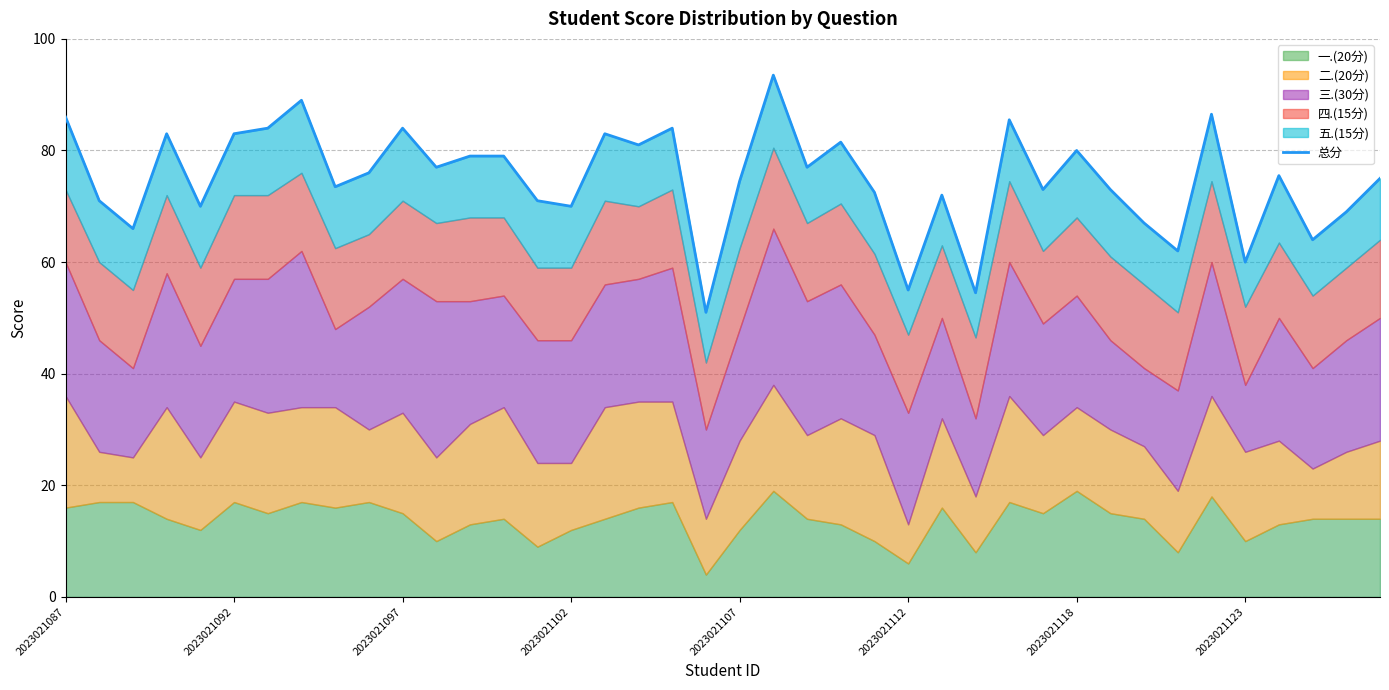

What is the difference between the maximum and minimum values?

42.5